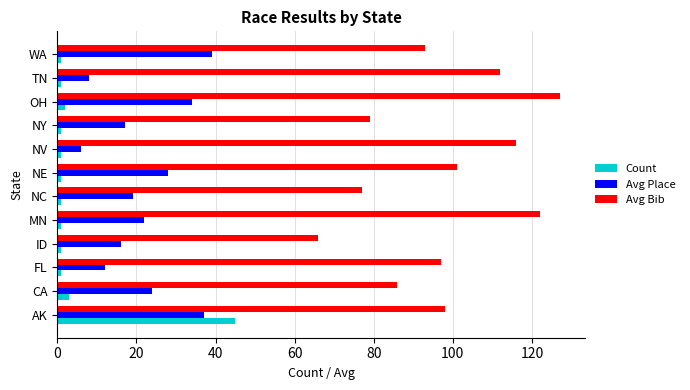

How many series are shown in this chart?

3